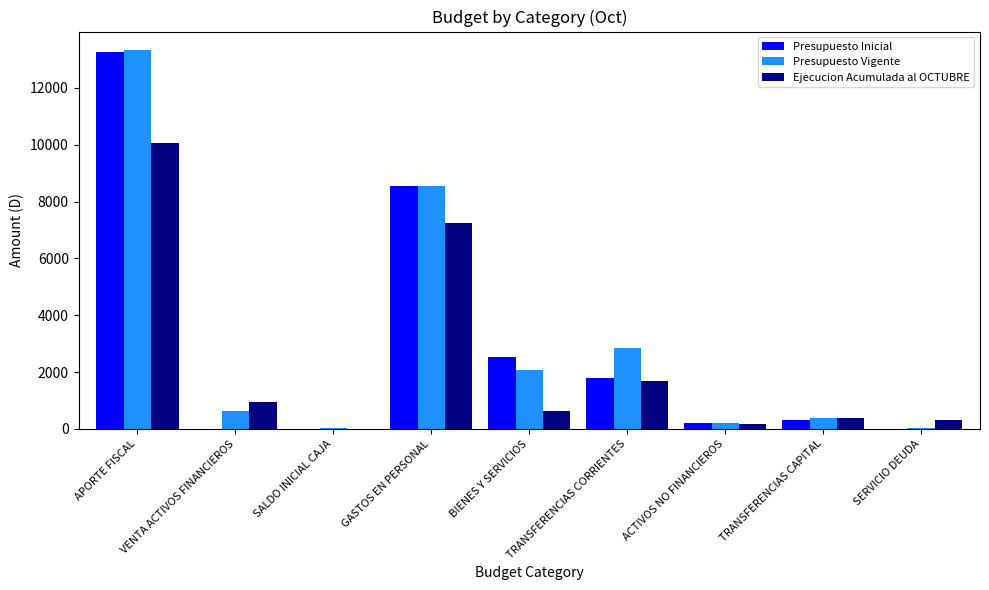

At which label does Ejecucion Acumulada al OCTUBRE first exceed 631?

APORTE FISCAL